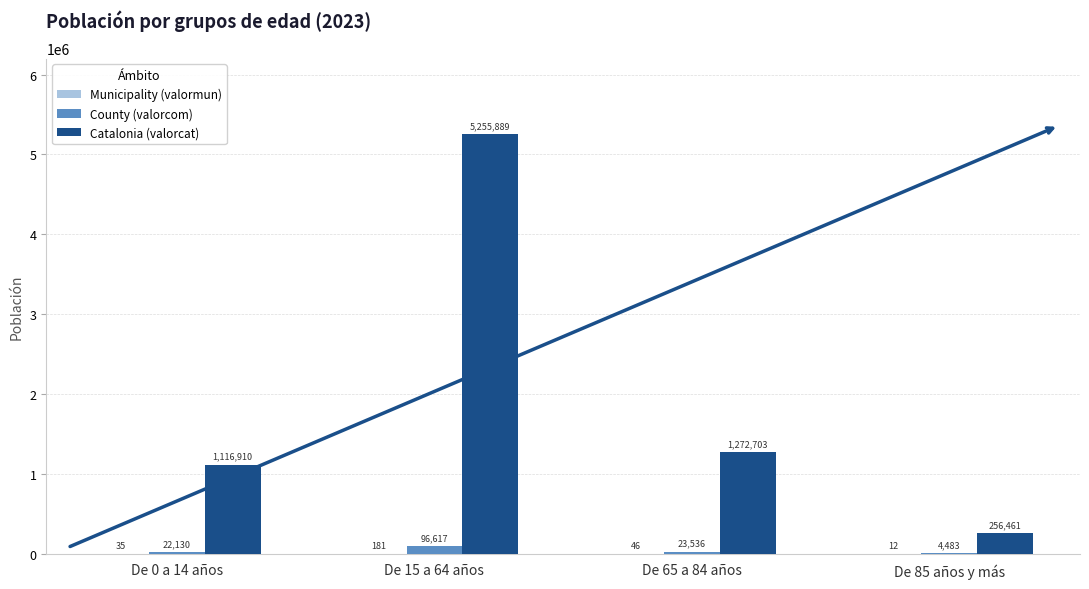

At which category is the sum across all series the highest?

De 15 a 64 años